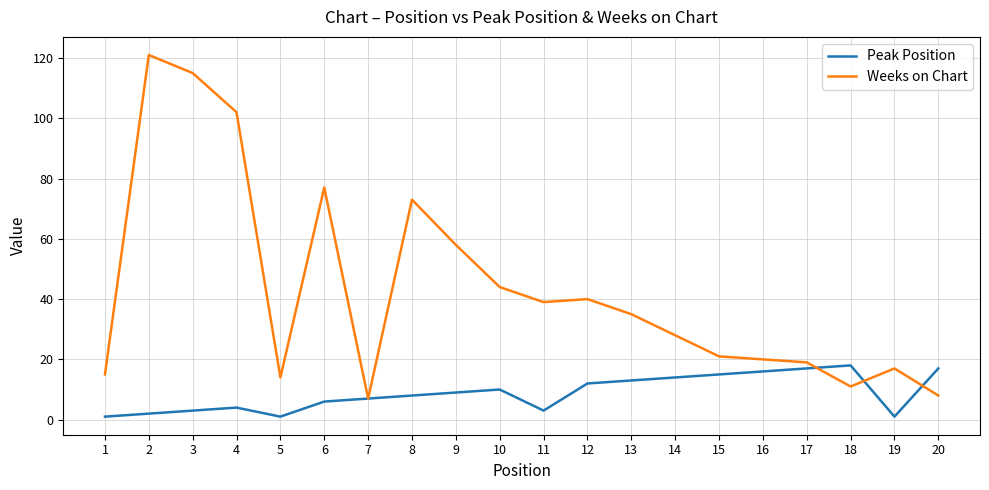

What is the maximum value shown in the chart?

121